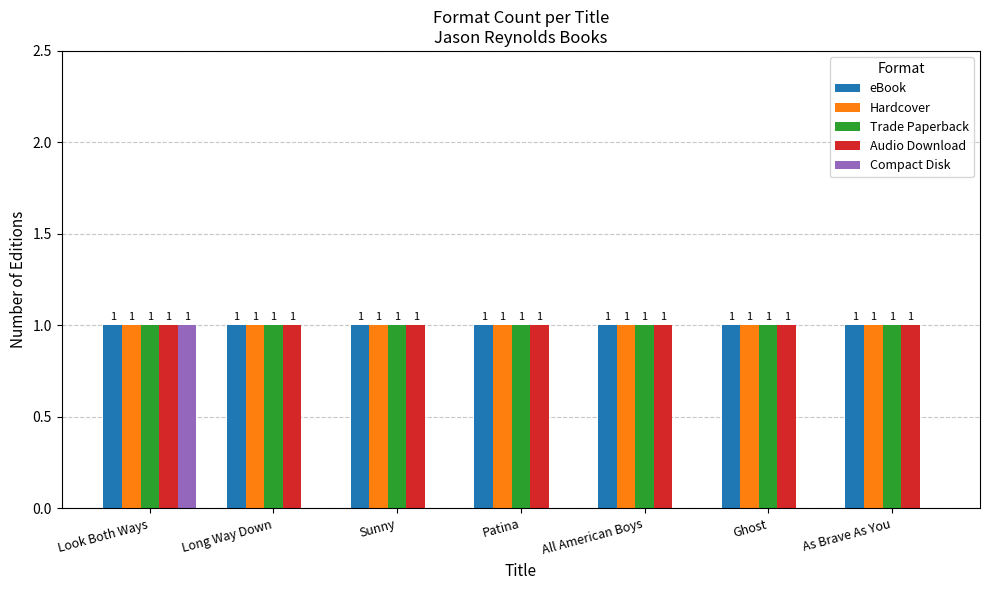

Reading left to right, extract all data points from this chart.

eBook: Look Both Ways=1	Long Way Down=1	Sunny=1	Patina=1	All American Boys=1	Ghost=1	As Brave As You=1
Hardcover: Look Both Ways=1	Long Way Down=1	Sunny=1	Patina=1	All American Boys=1	Ghost=1	As Brave As You=1
Trade Paperback: Look Both Ways=1	Long Way Down=1	Sunny=1	Patina=1	All American Boys=1	Ghost=1	As Brave As You=1
Audio Download: Look Both Ways=1	Long Way Down=1	Sunny=1	Patina=1	All American Boys=1	Ghost=1	As Brave As You=1
Compact Disk: Look Both Ways=1	Long Way Down=0	Sunny=0	Patina=0	All American Boys=0	Ghost=0	As Brave As You=0